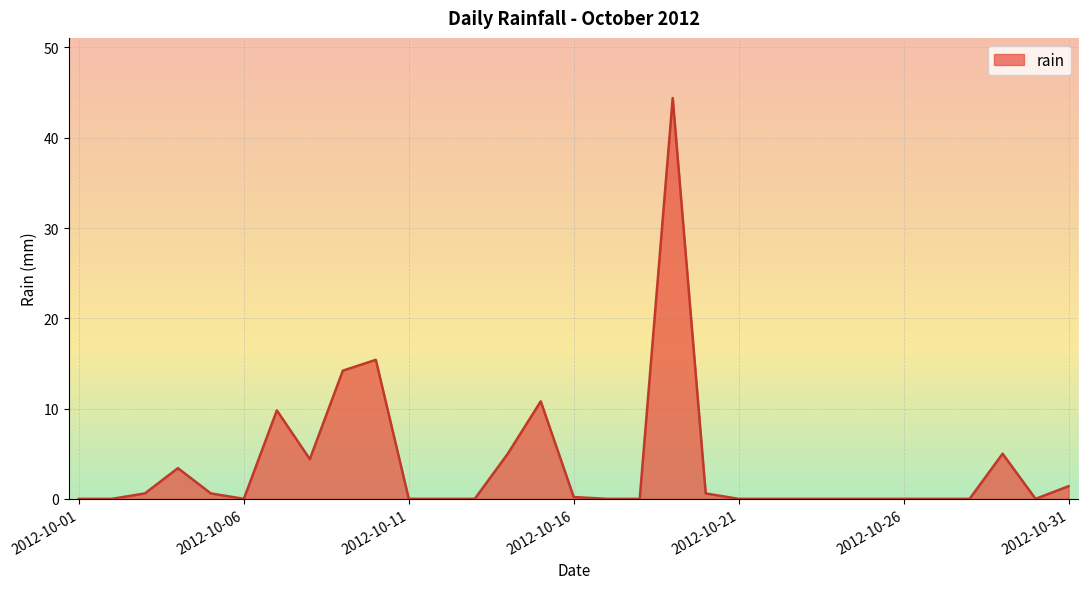

What is the maximum value shown in the chart?

44.4